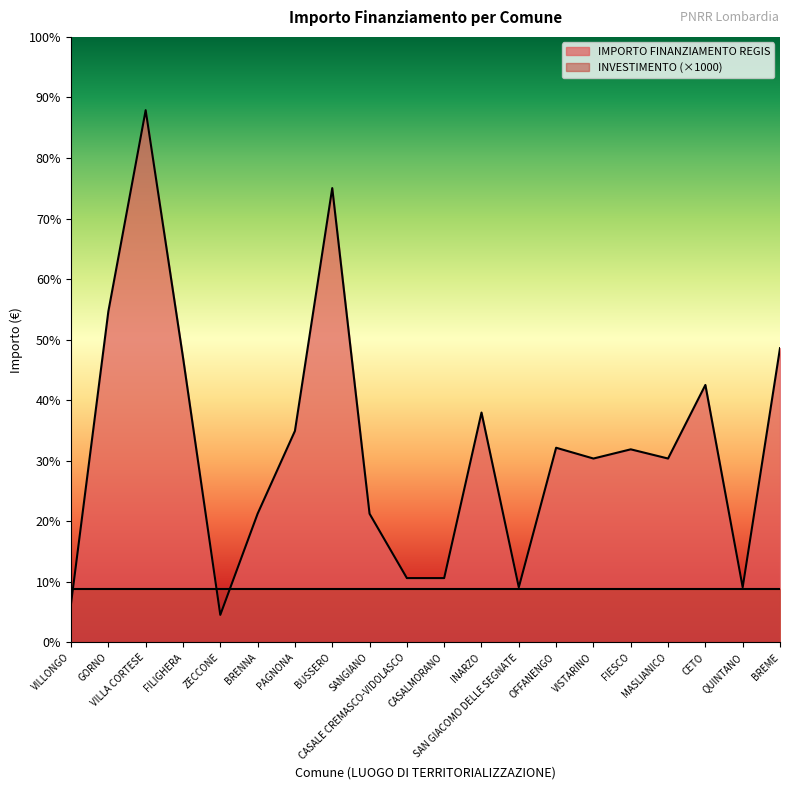

Reading left to right, what are all the values shown in this chart?

1029	8748	14063	7533	729	3402	5589	12005	3402	1701	1701	6075	1458	5145	4860	5103	4860	6804	1458	7776